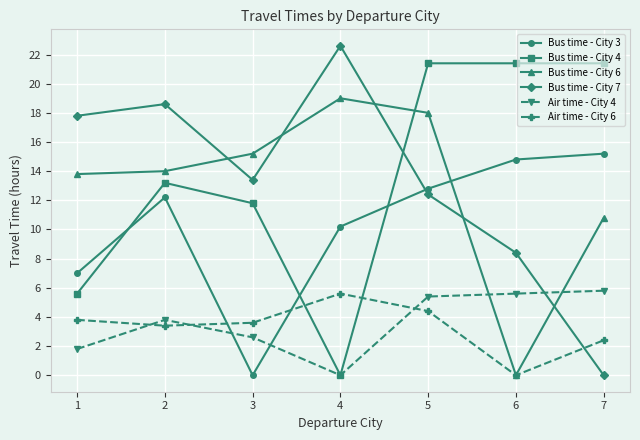

What is the difference between the Bus time - City 6 values at 1 and 3?

1.4